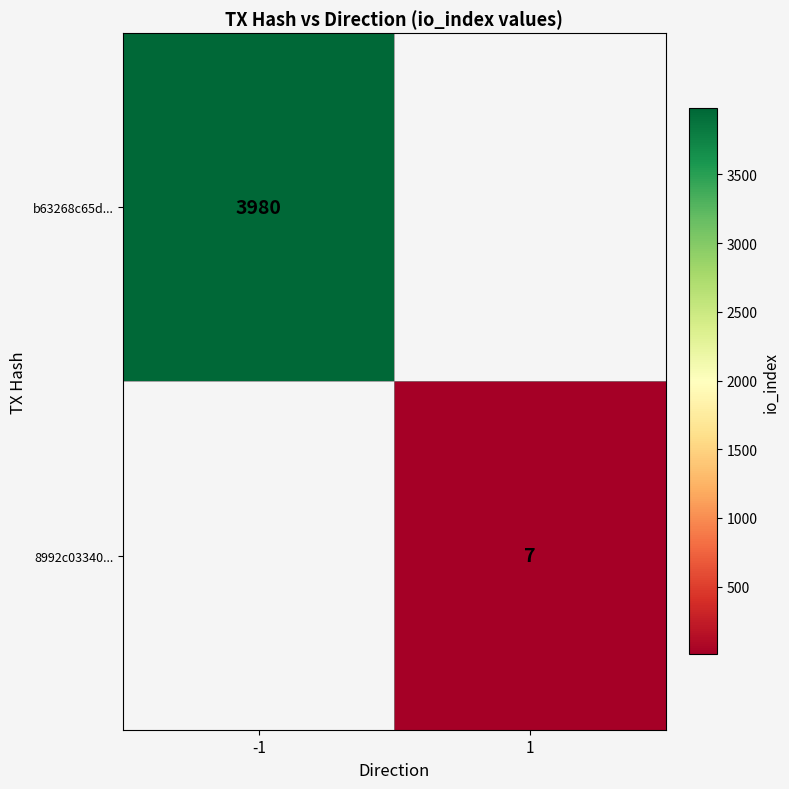

True or false: b63268c65d... has a value of 3980 at -1.

True